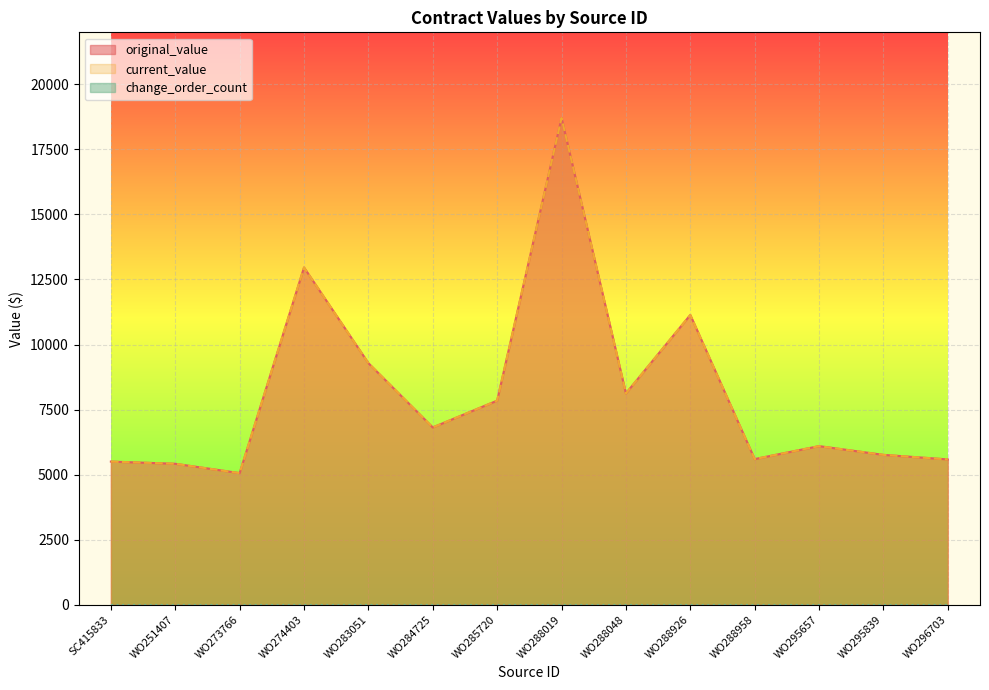

At how many categories does at least one series exceed 5080?

13